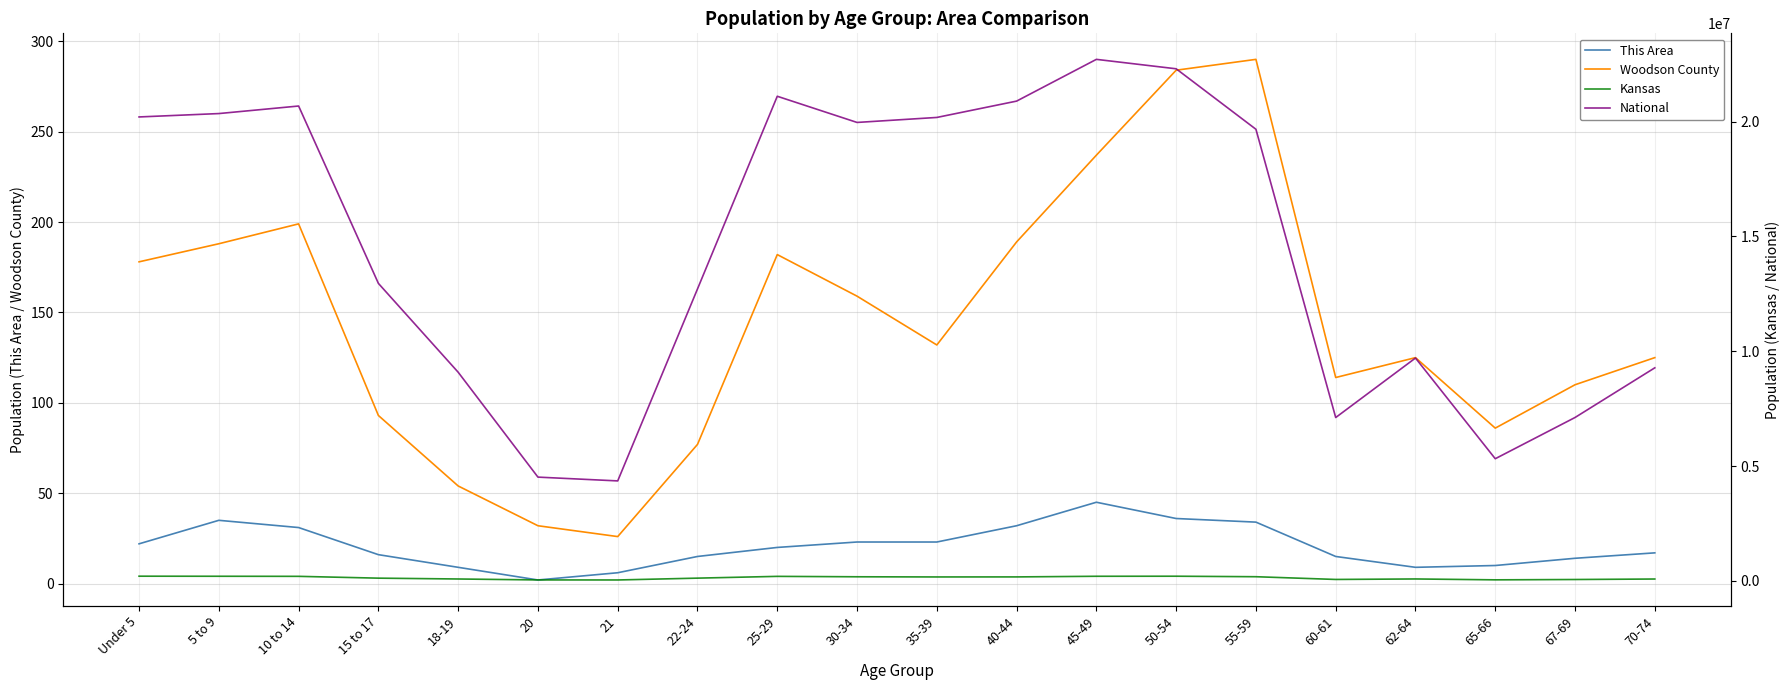

True or false: This Area has a value of 14 at 18-19.

False